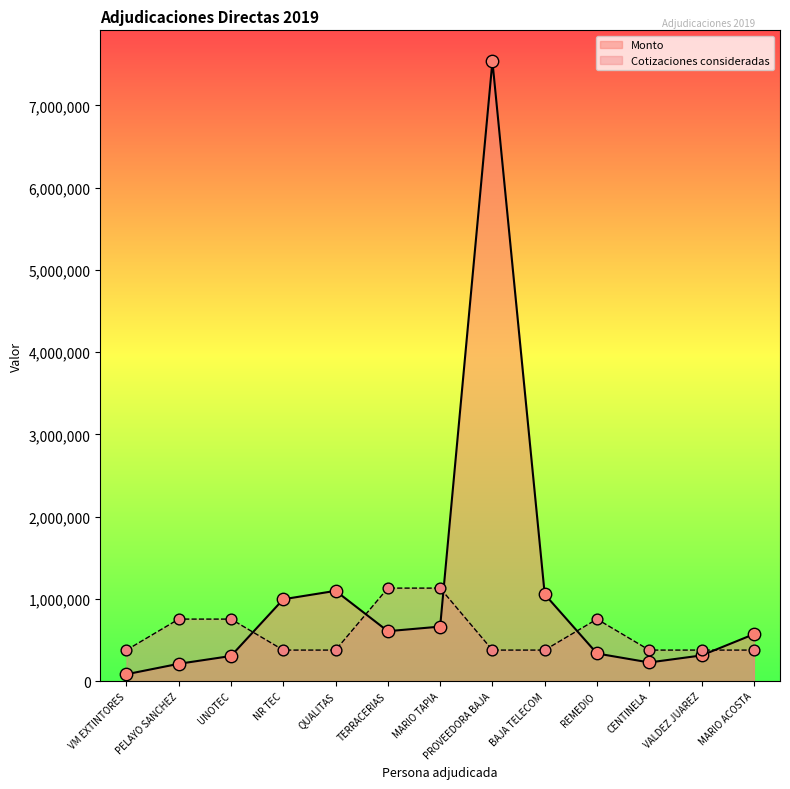

Which series has the largest total across all categories?

Monto